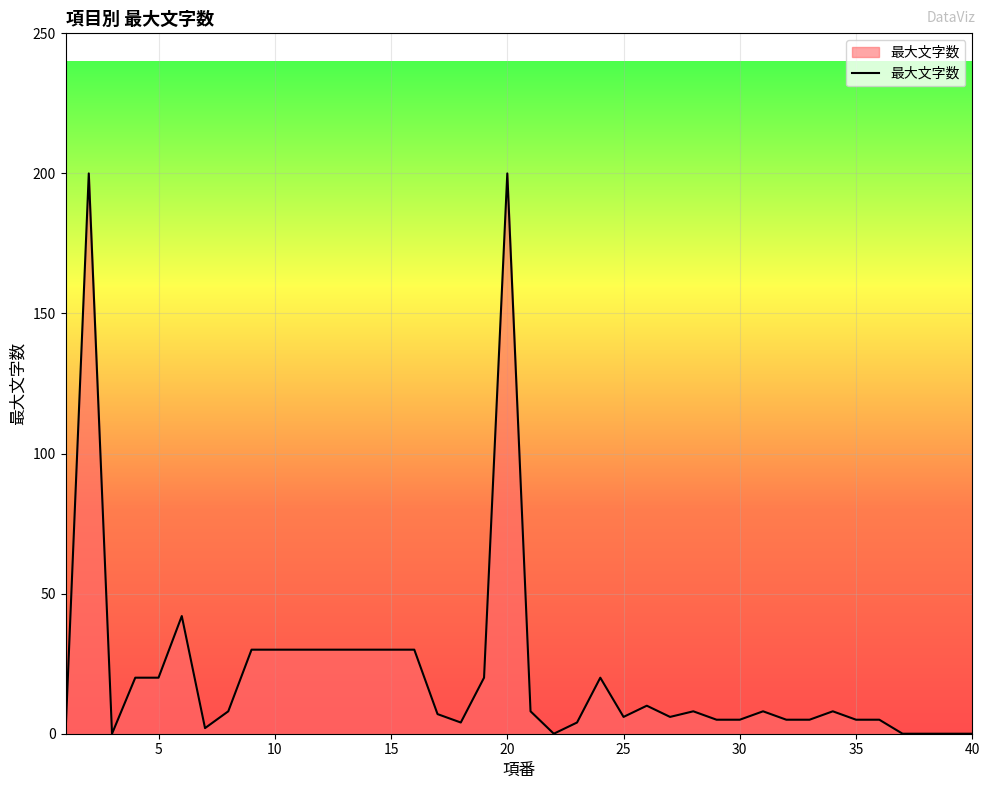

At which label does the data first exceed 8?

2